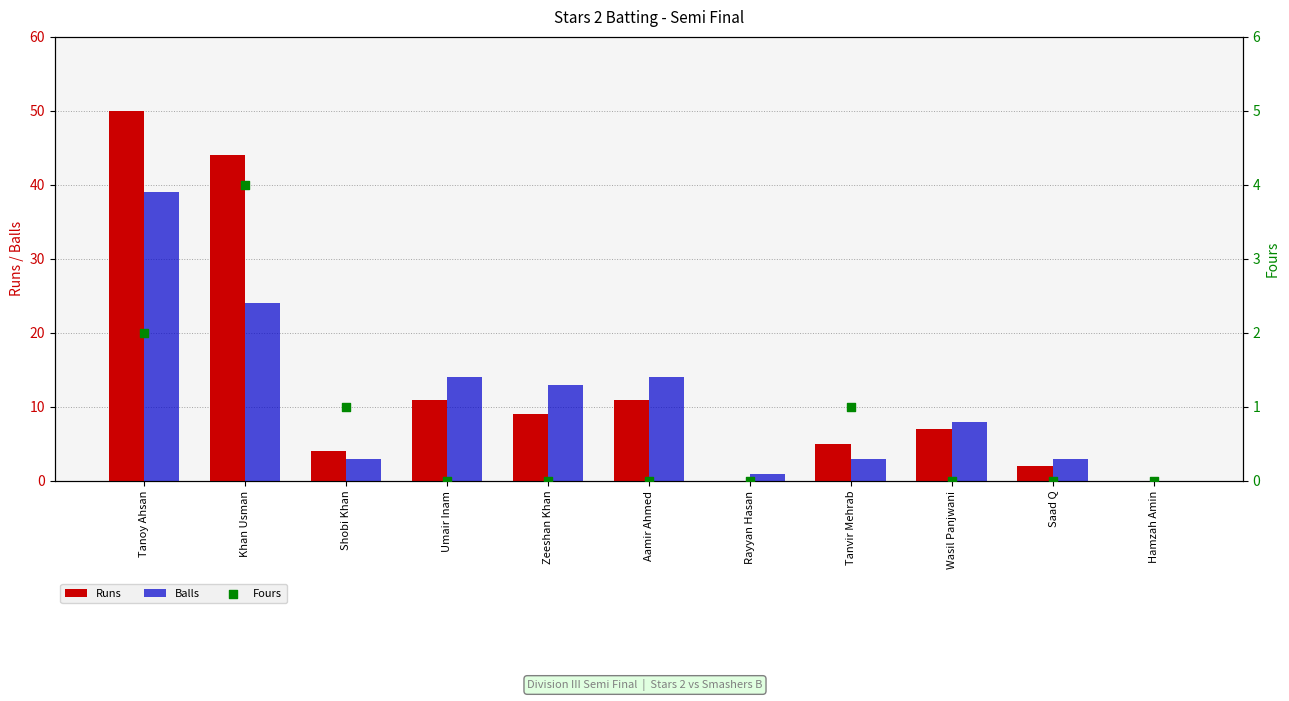

Which series has the largest total across all categories?

Runs